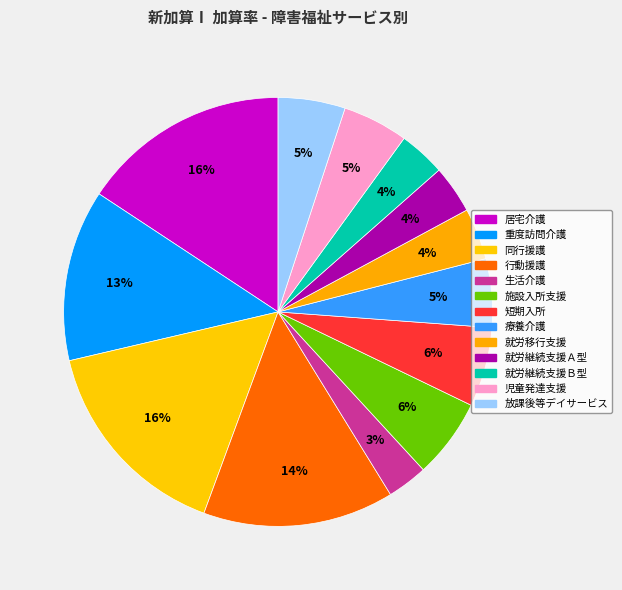

Is there any slice that represents more than half of the pie?

No